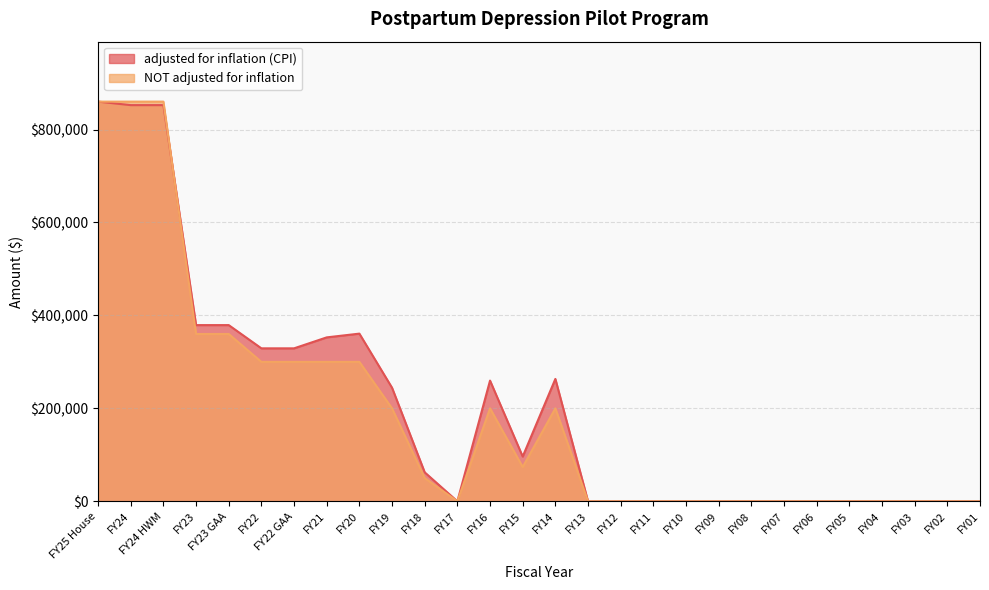

What is the label of the 26th point from the left?

FY03